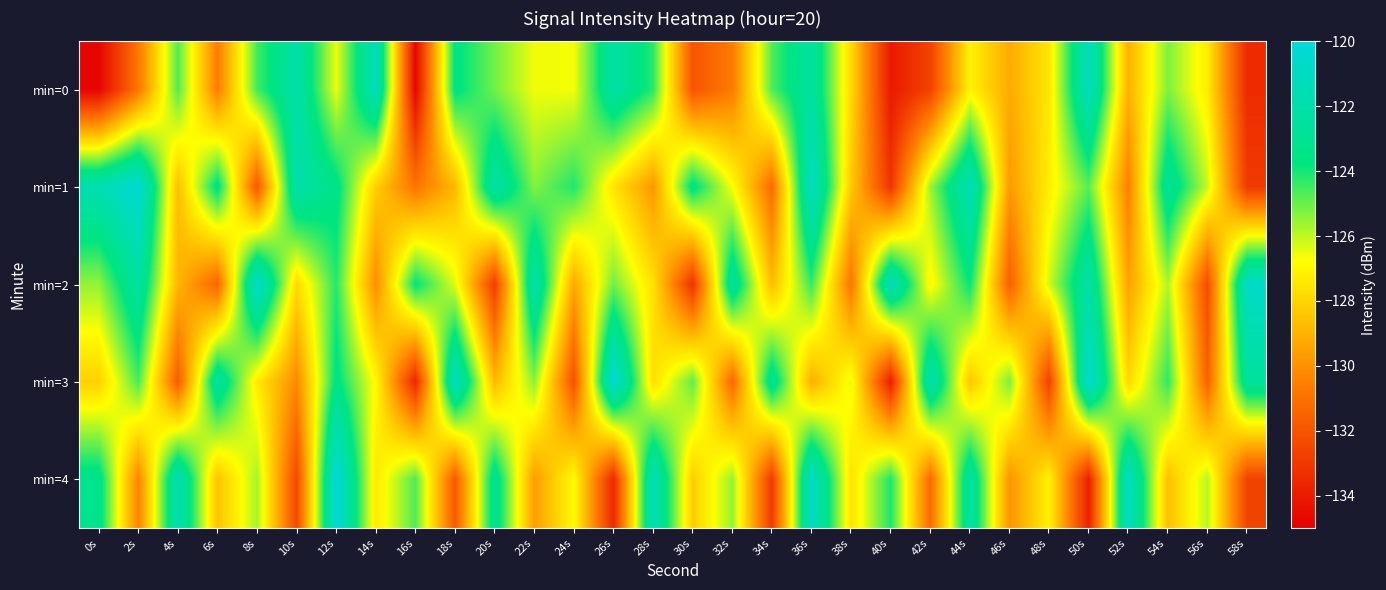

Rank the series by their maximum value, from highest to lowest.

min=4, min=1, min=3, min=2, min=0